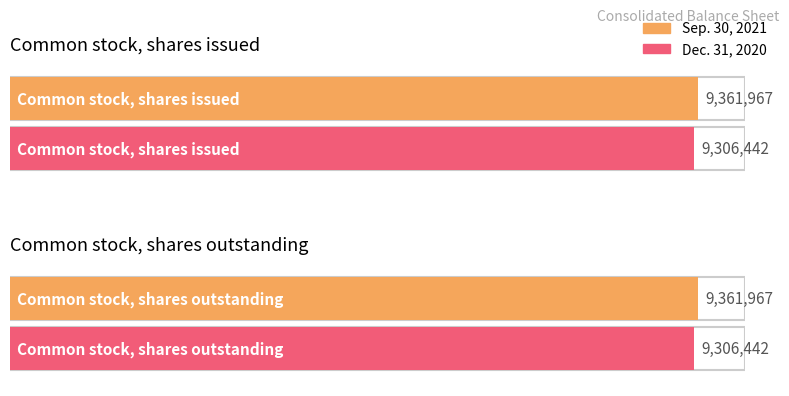

What is the sum of all Sep. 30, 2021 values?

18723934